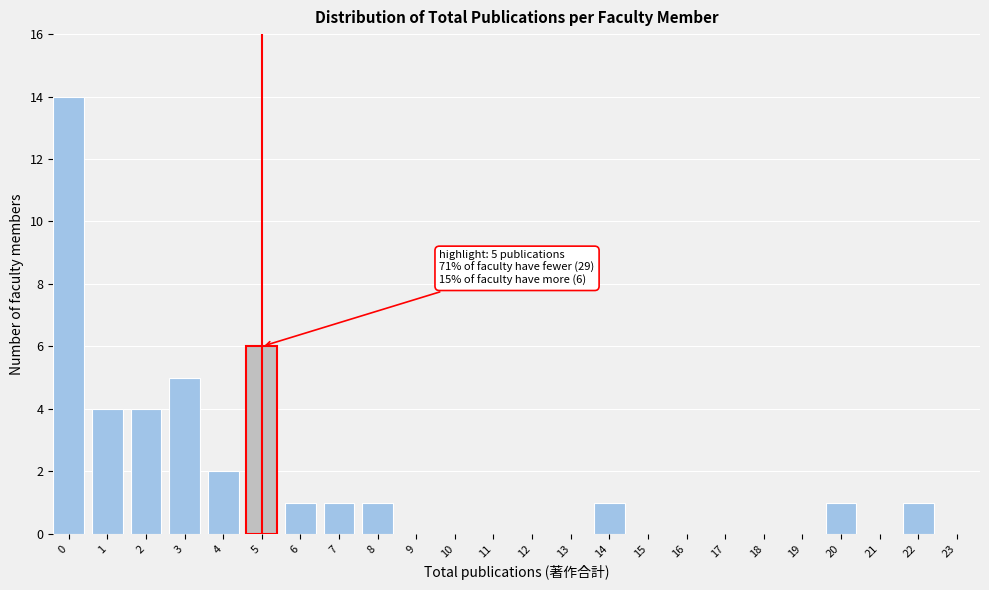

What is the maximum value shown in the chart?

14